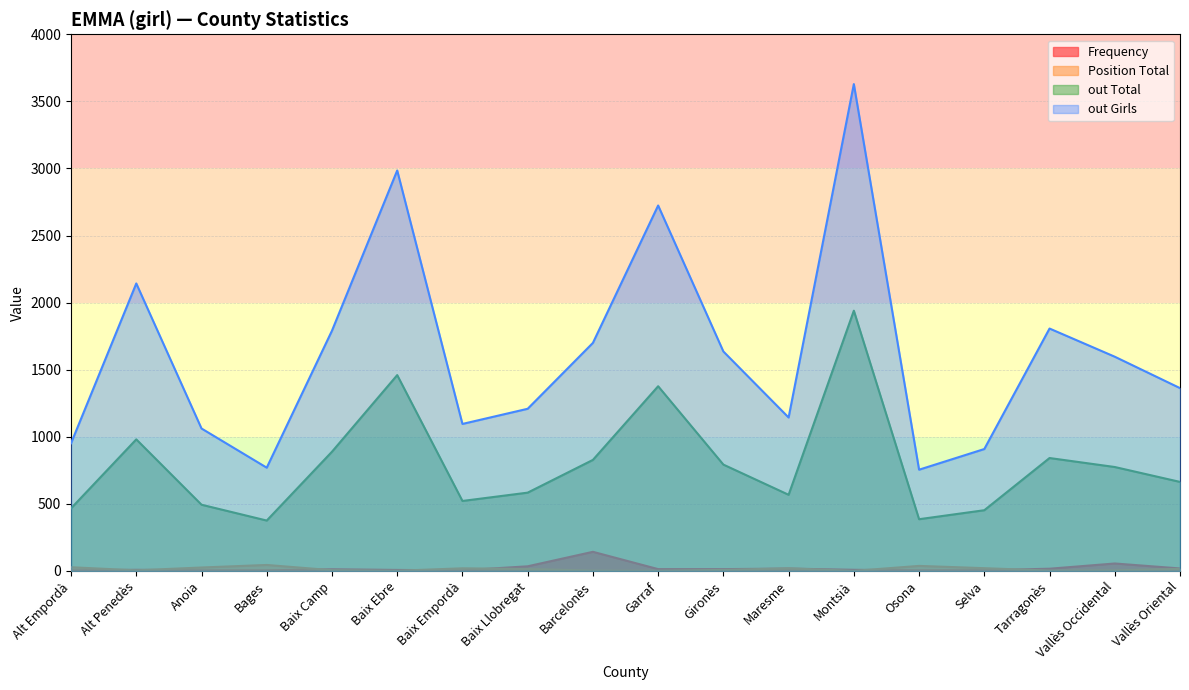

True or false: Frequency has a value of 21 at Garraf.

False